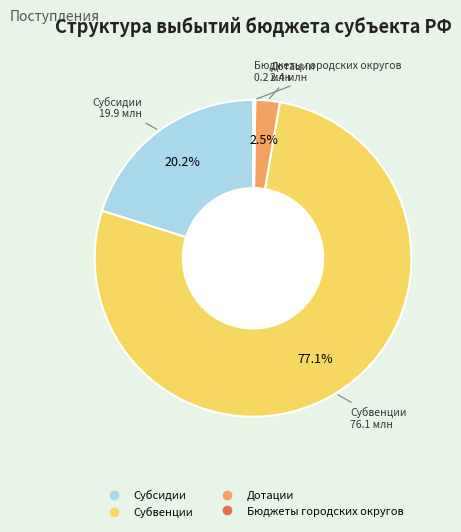

How much of the chart is everything except Дотации?

97.5%